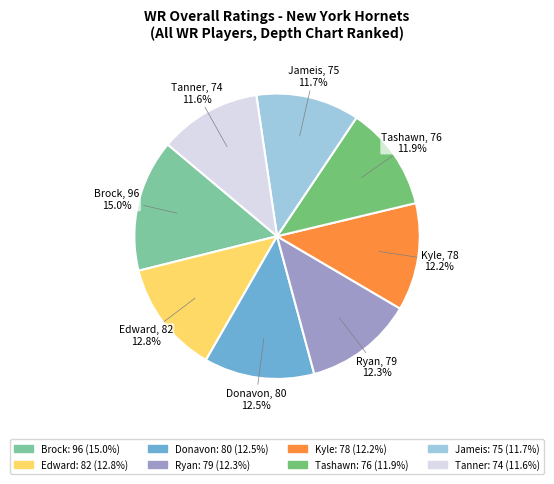

True or false: Brock accounts for 4% of the total.

False